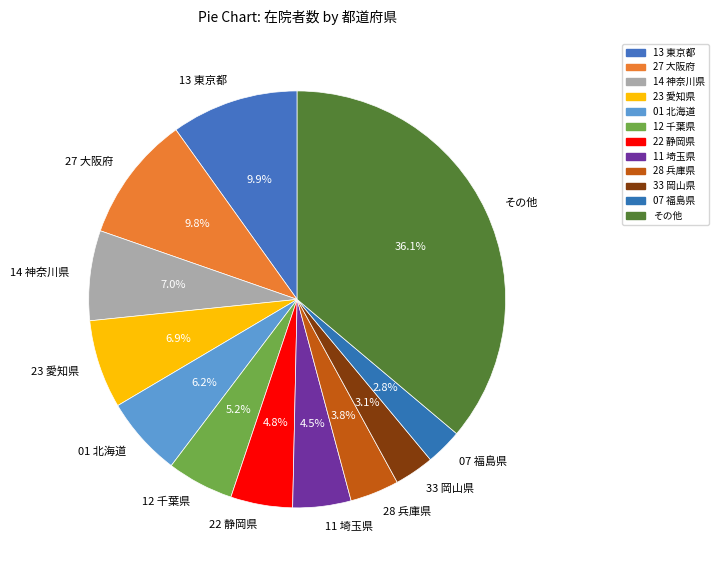

What is the largest slice in the pie chart?

その他